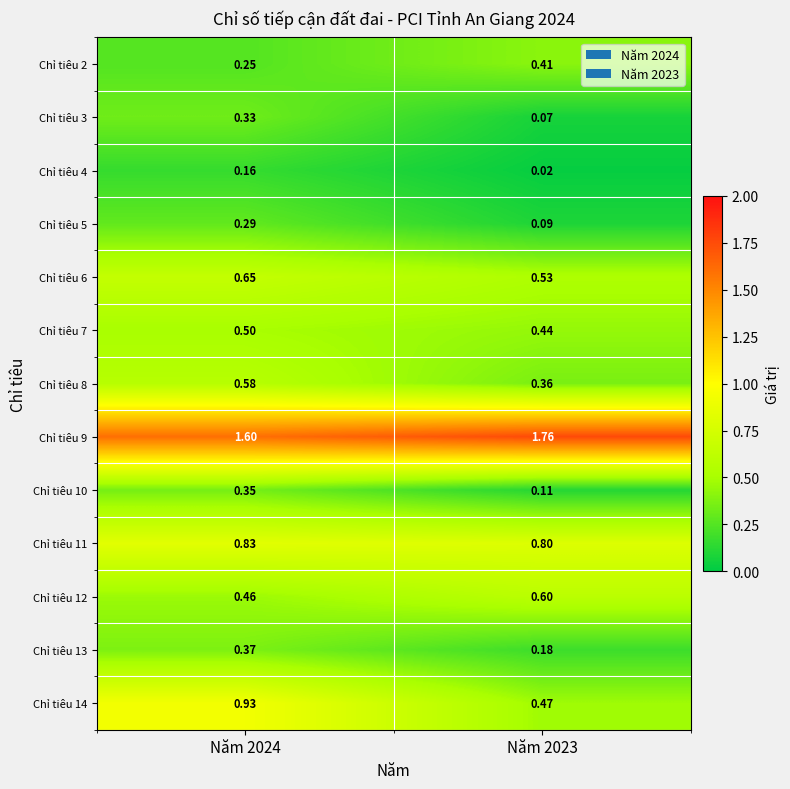

Is the value of Chỉ tiêu 7 at Năm 2023 greater than the value of Chỉ tiêu 14 at Năm 2023?

No